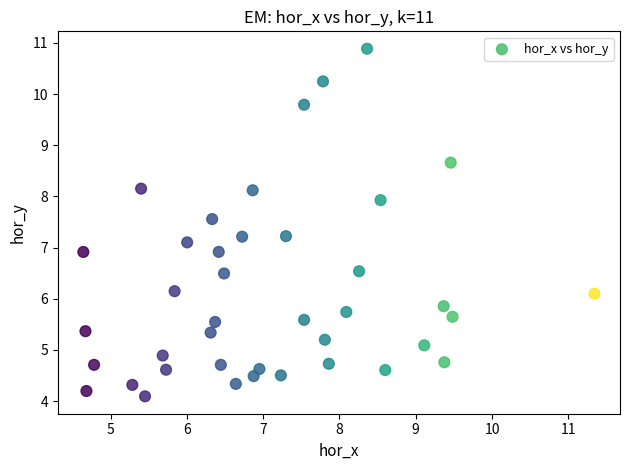

What is the range of Y values (max minus min)?

6.8